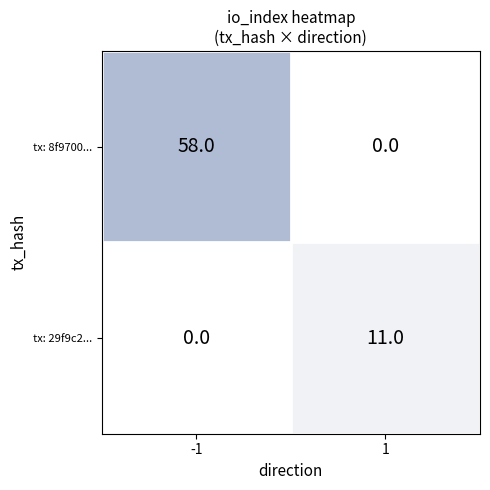

Which series has the largest total across all categories?

tx: 8f9700...